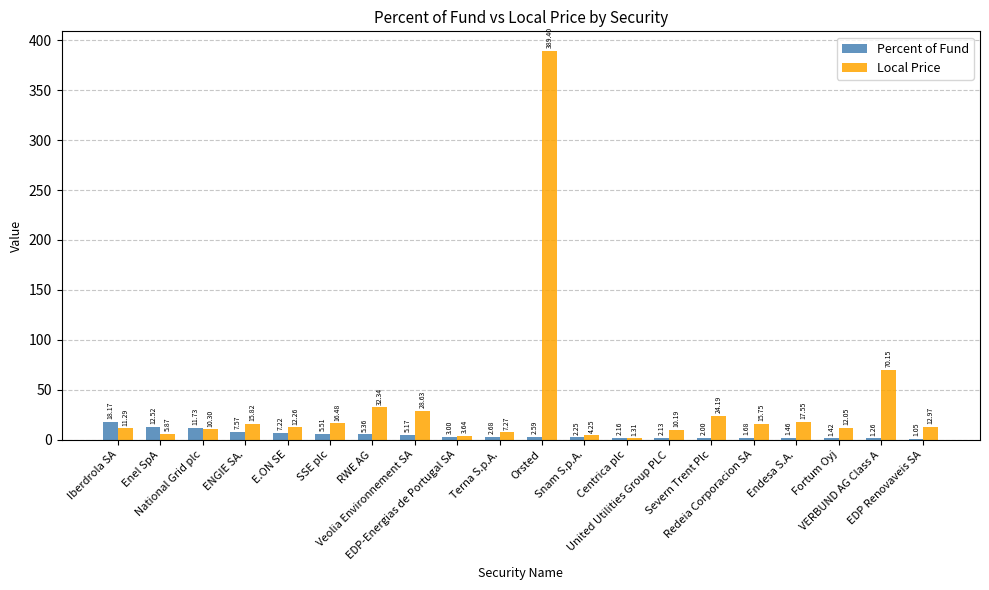

What is the total value across all series at Fortum Oyj?

13.5